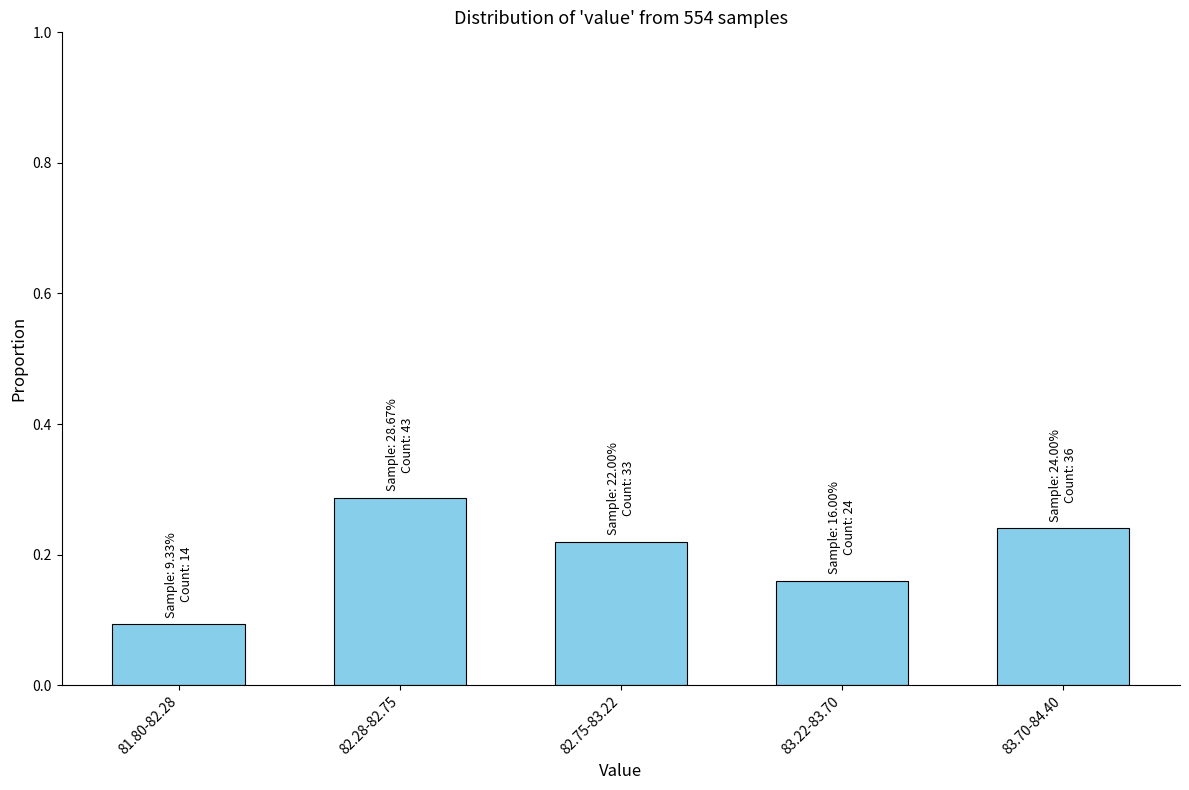

Which has a higher value, 83.22-83.70 or 81.80-82.28?

83.22-83.70